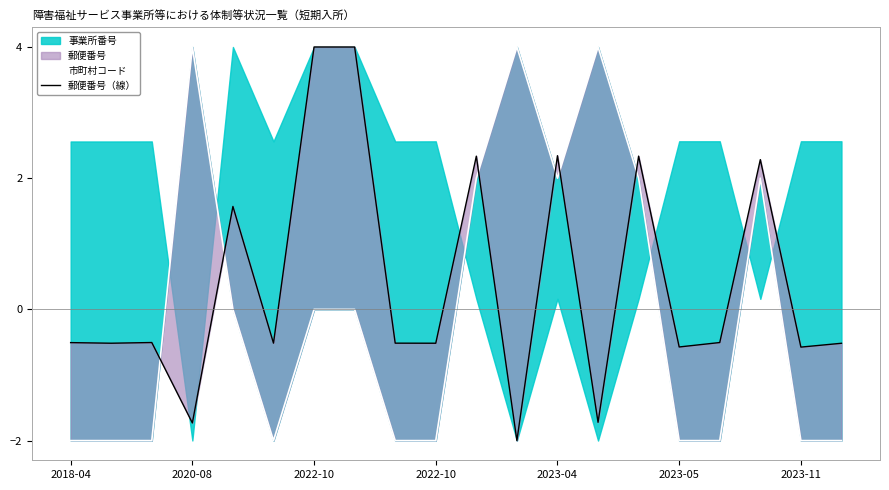

What is the difference between the maximum and minimum values in the 市町村コード series?

6.0